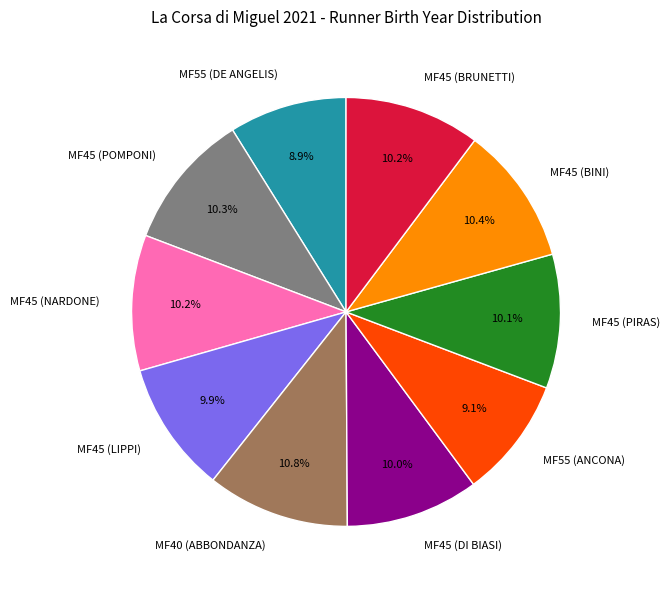

Combined, do MF45 (POMPONI) and MF45 (NARDONE) account for over 50%?

No